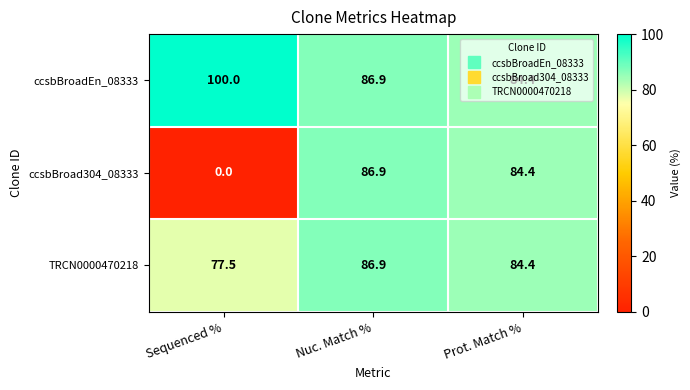

At which category is the sum across all series the highest?

Nuc. Match %